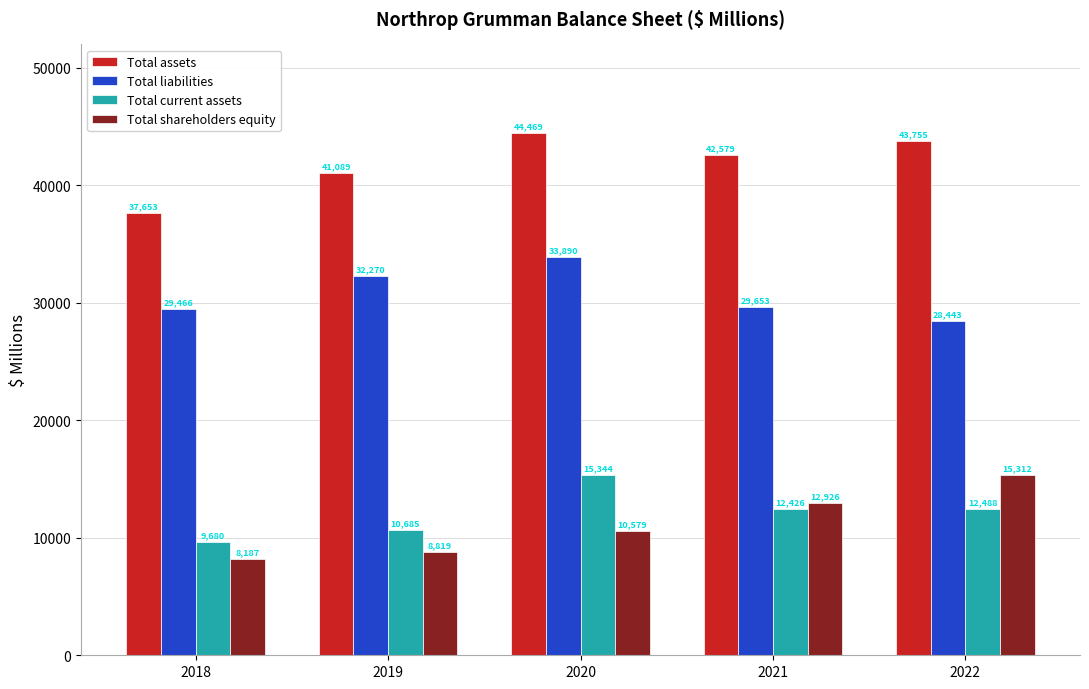

Between 2018 and 2021, which series saw the biggest shift?

Total assets